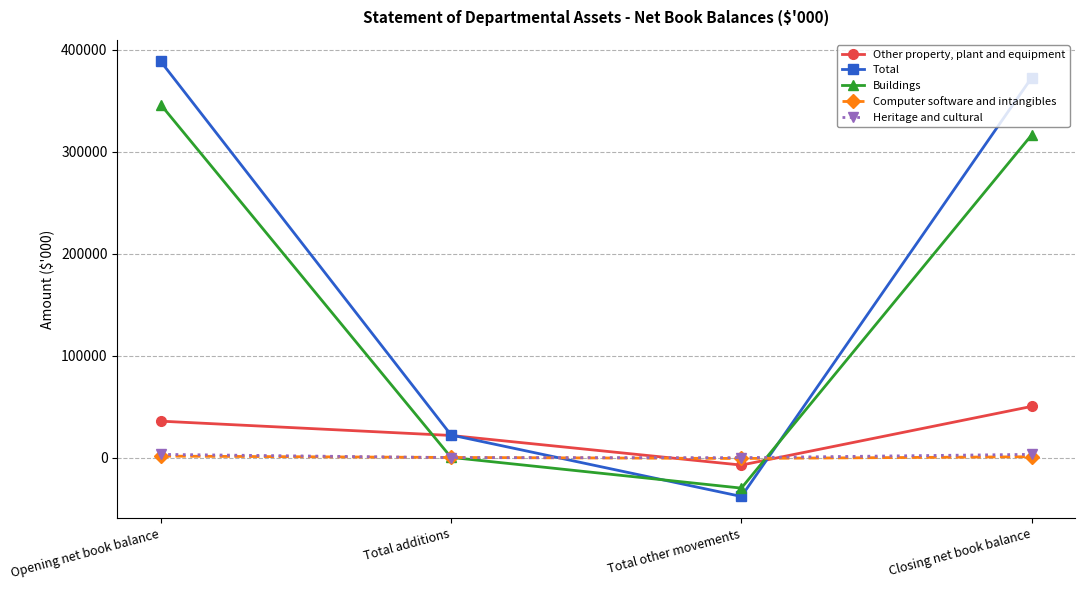

At Opening net book balance, list the series in order from smallest to largest.

Computer software and intangibles, Heritage and cultural, Other property, plant and equipment, Buildings, Total